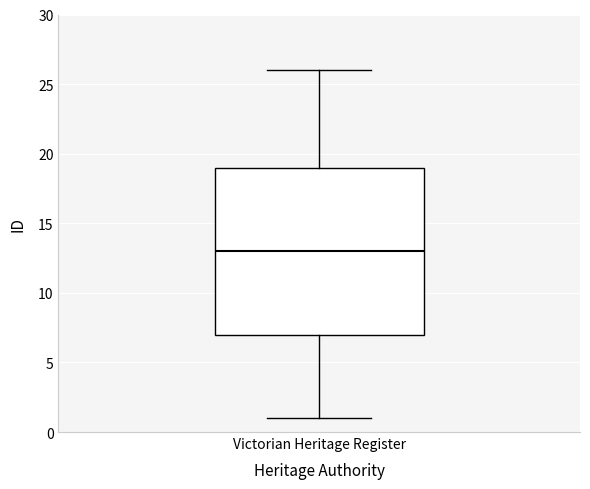

Where does the median line of the box for Victorian Heritage Register sit on the y-axis? The values are not printed on the chart, so give them approximately, as read against the axis.

13